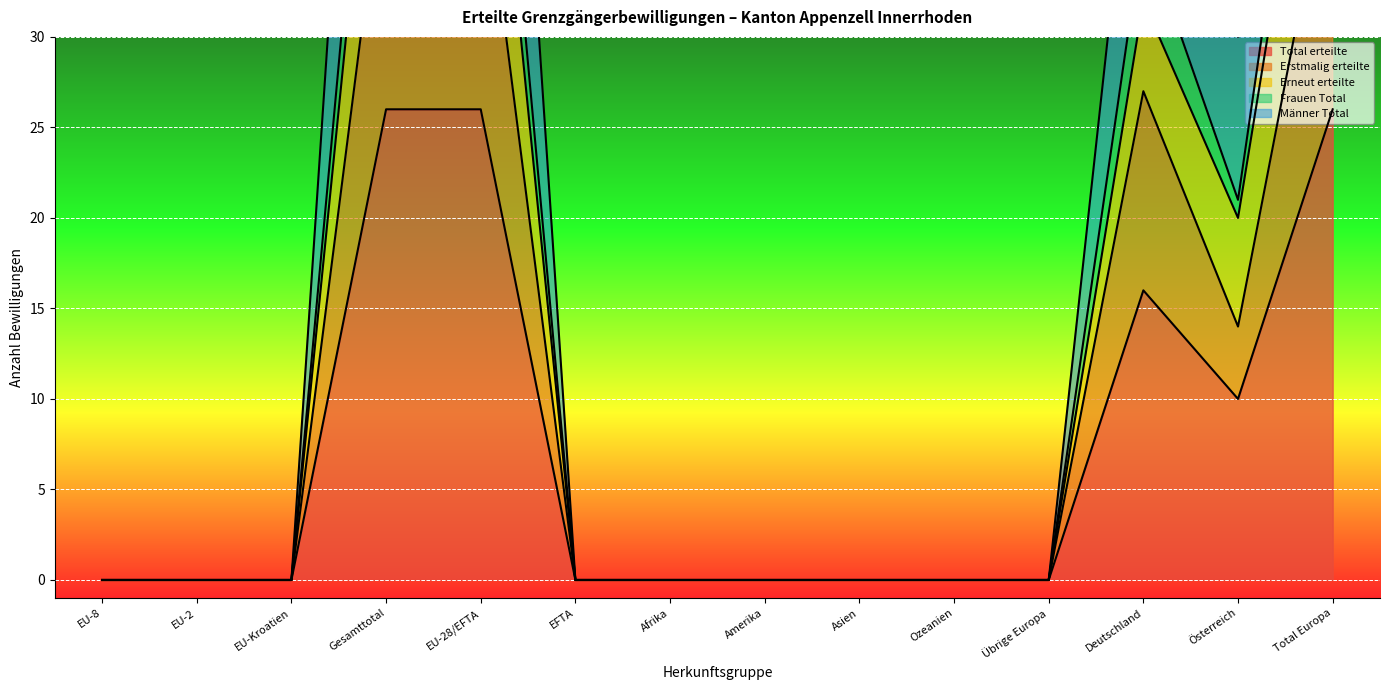

The value of Total erteilte at EU-2 is -10. True or false?

False